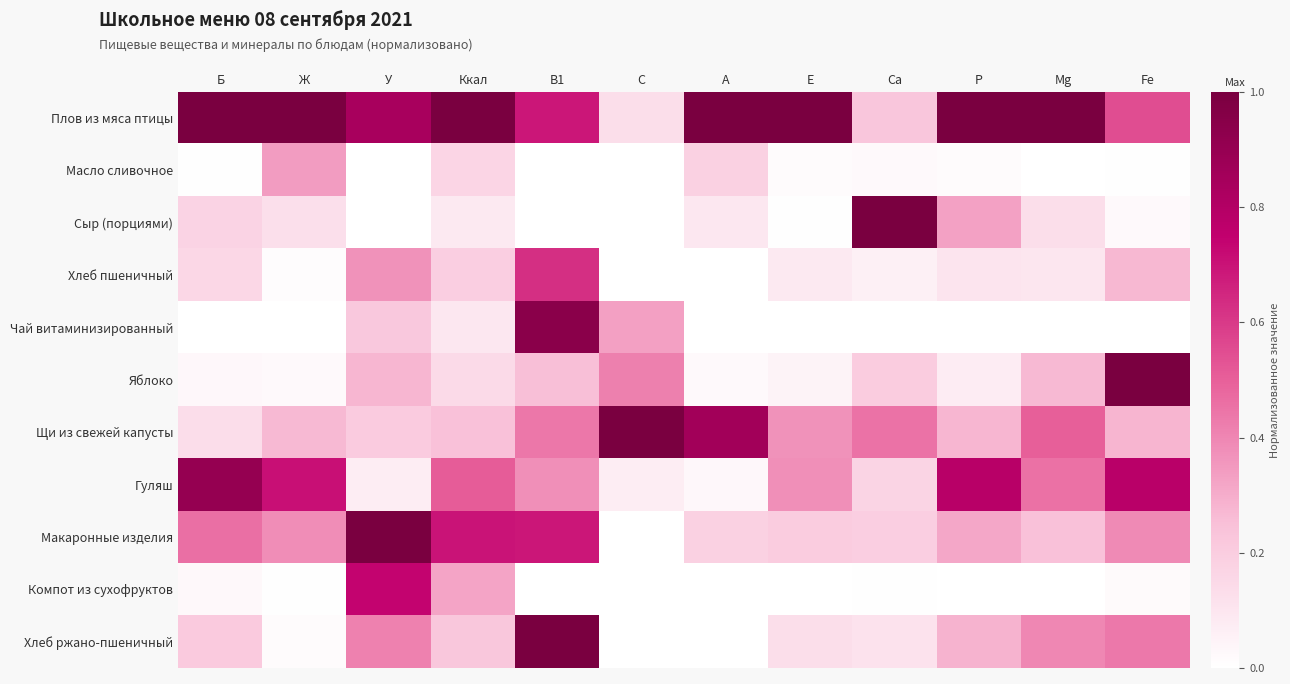

What is the maximum value shown in the chart?

1.0